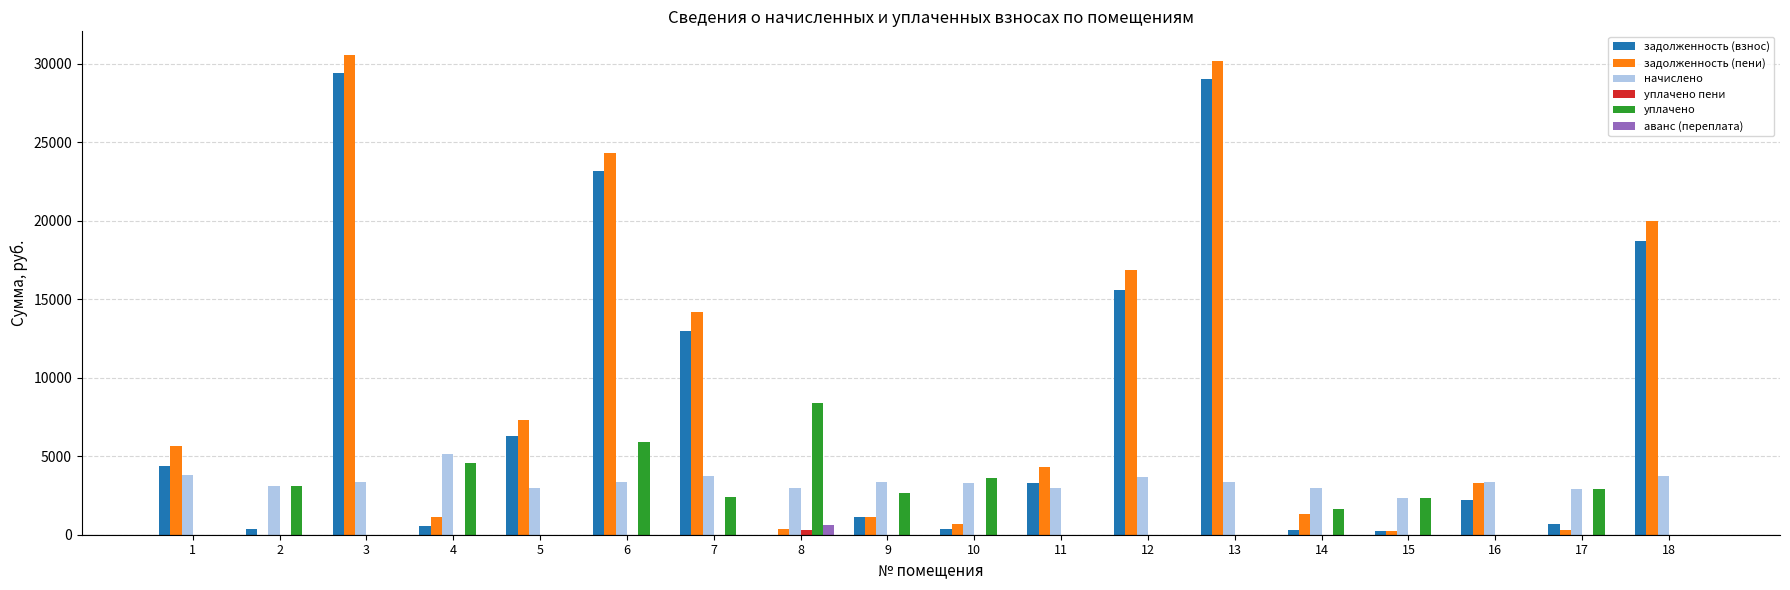

What is the sum of all начислено values?

60366.2